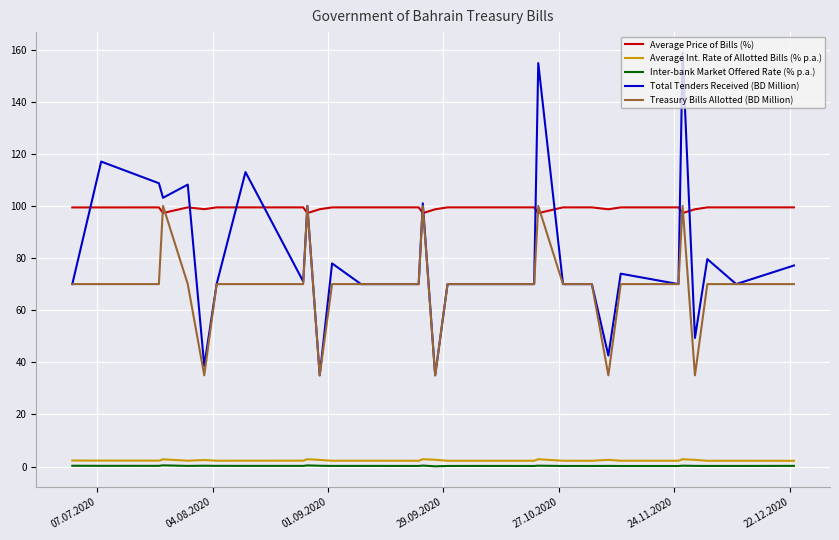

Which series has the largest range (max minus min)?

Total Tenders Received (BD Million)